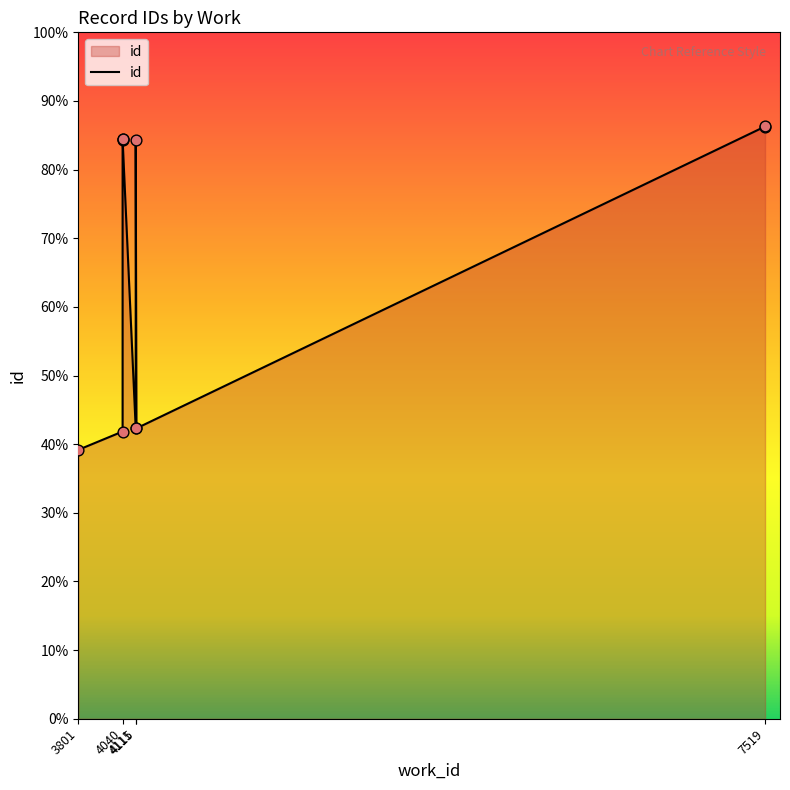

Between 4040 and 7519, which is larger?

7519